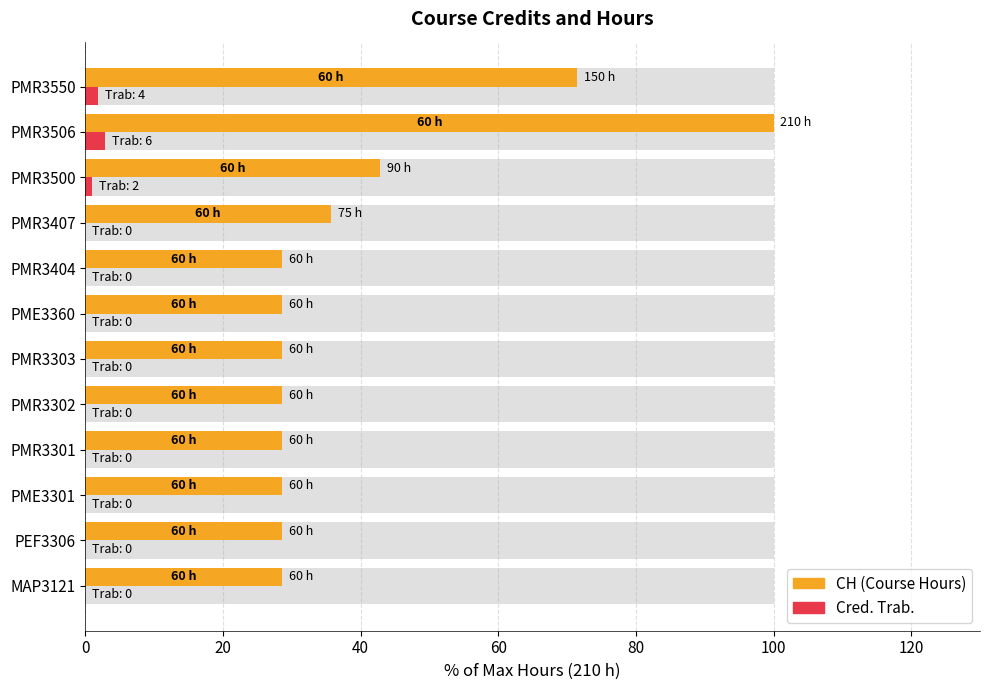

What are all the series names shown in the legend?

CH (Course Hours), Cred. Trab.